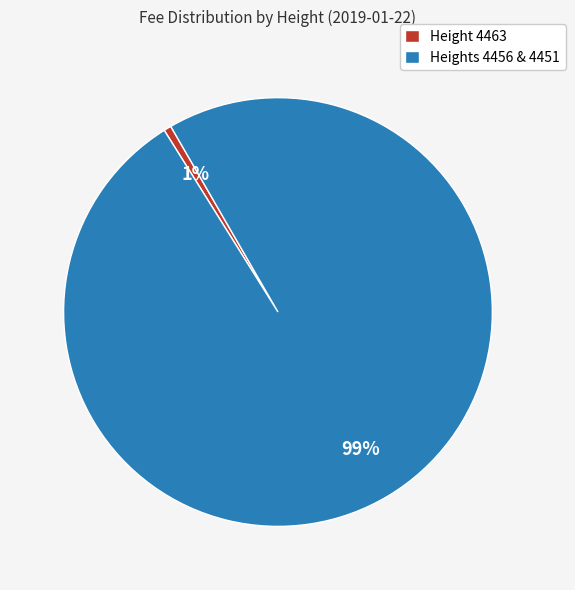

The Heights 4456 & 4451 slice represents 91% of the pie. True or false?

False